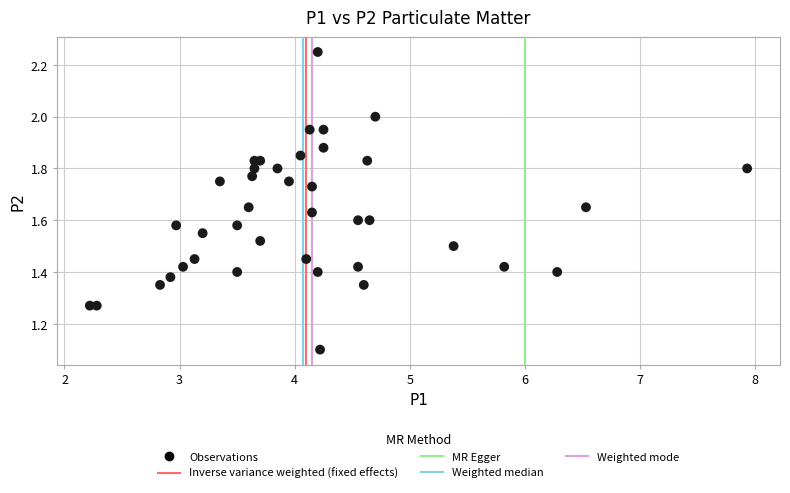

What Y value in the scatter plot is closest to 1?

1.1